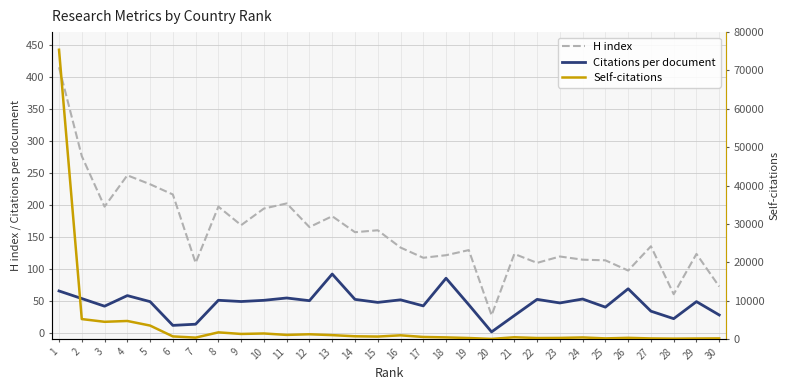

At which category is the sum across all series the highest?

1